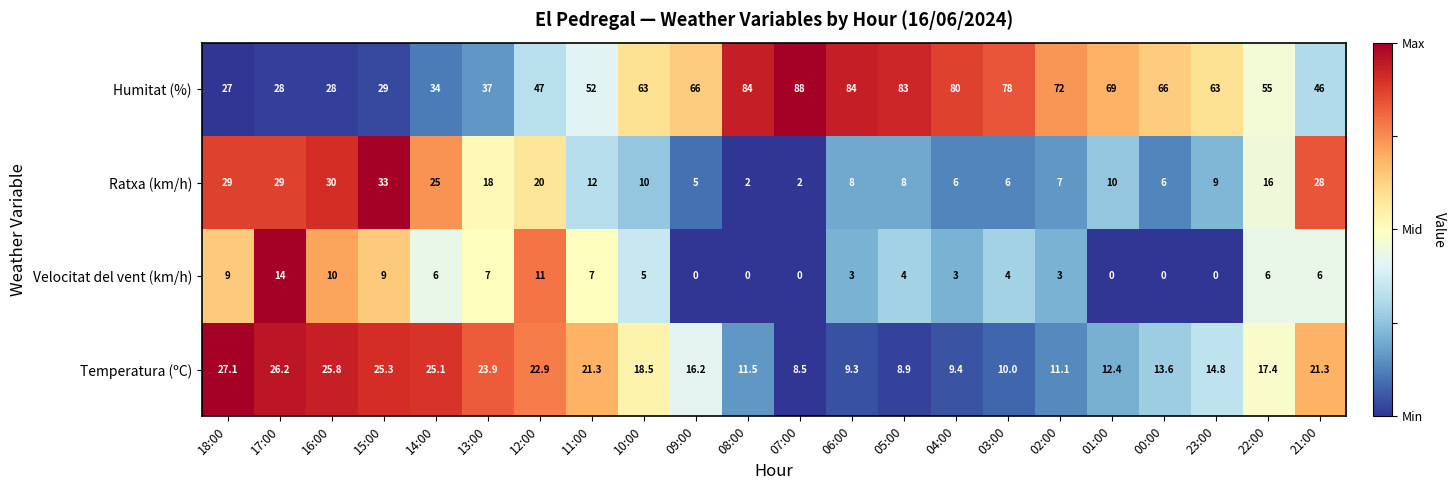

What is the spread (max minus min) of values at 08:00?

84.0